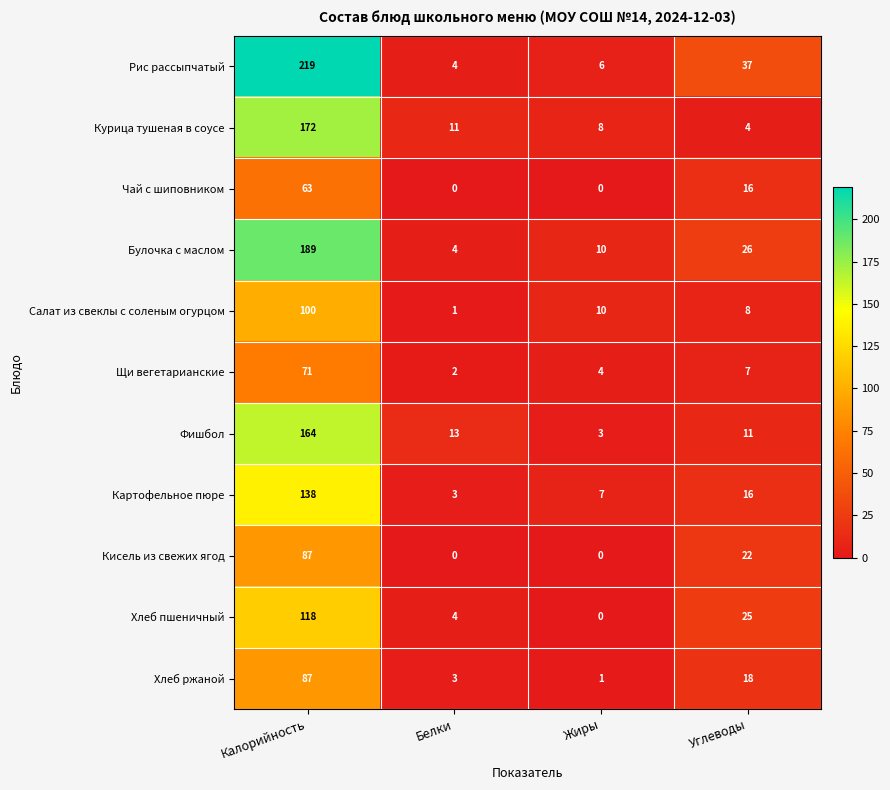

What is the total value across all series at Белки?

45